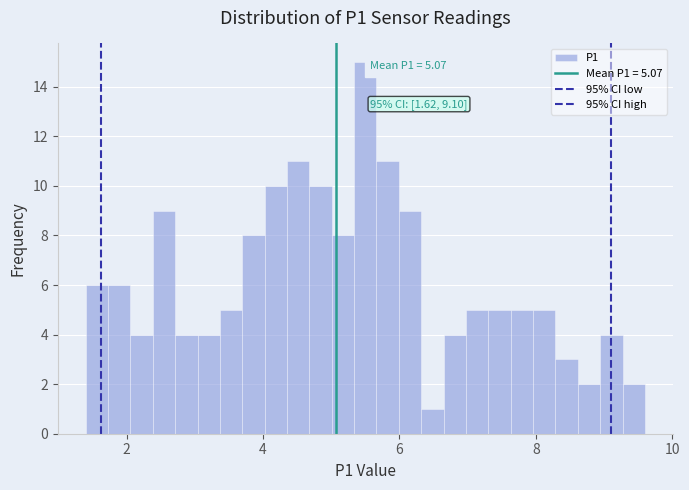

Around what value on the x-axis is the tallest bar? Give the approximate position of its centre, as read against the axis.

5.6